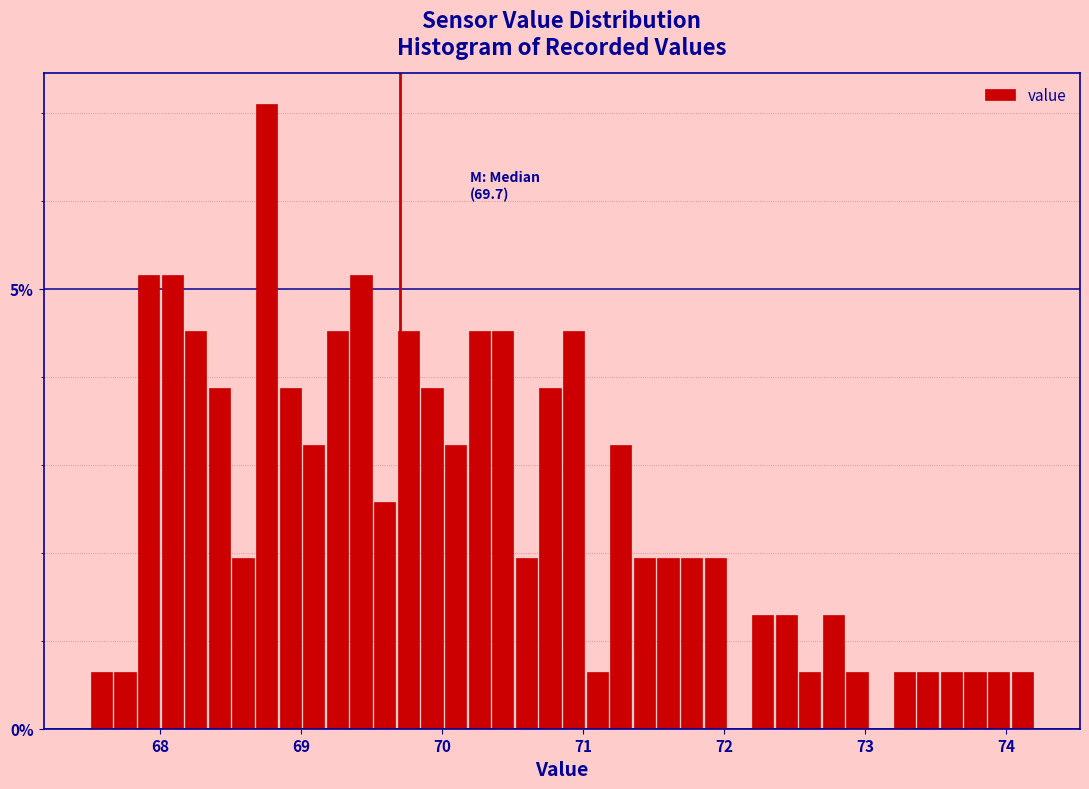

Read against the x-axis, roughly where is the centre of the tallest bar?

68.8